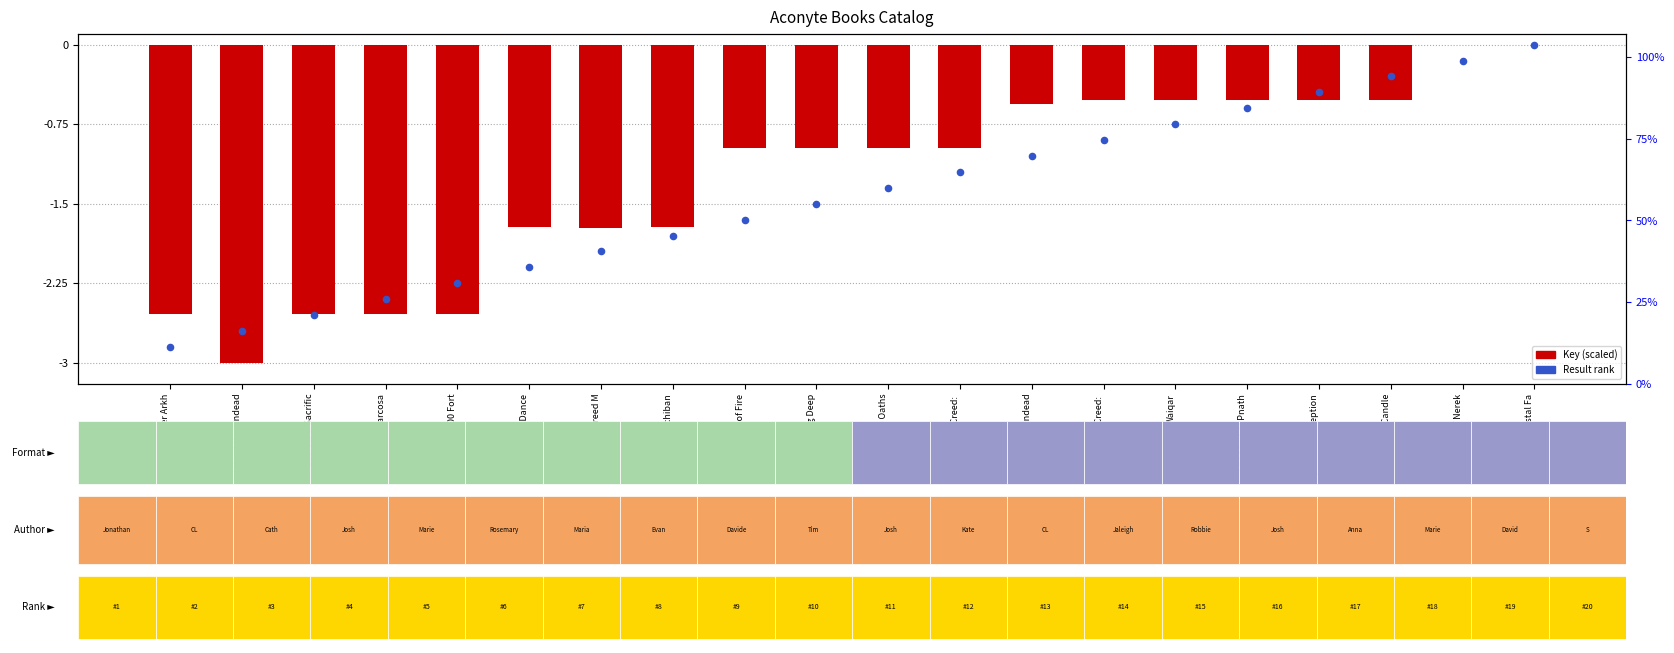

Is the value of Key (scaled) at Song of Carcosa greater than the value of Result (rank) at Darkness Over Arkh?

Yes